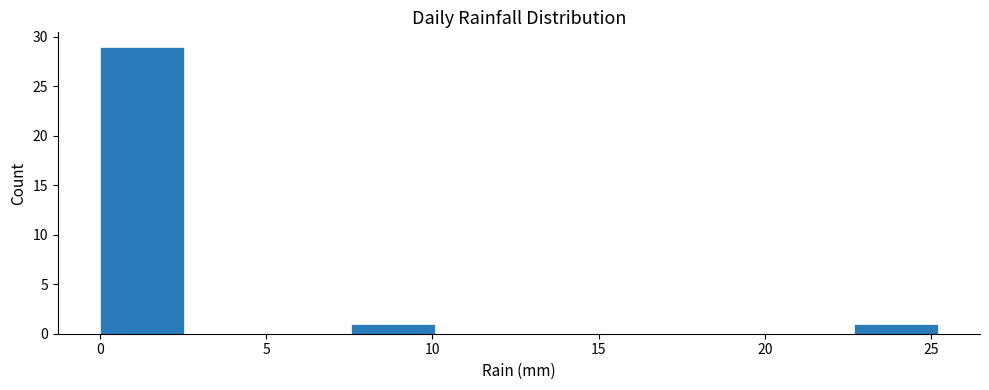

Reading left to right, list every bar in this chart as the range it spans on the x-axis followed by its height. Neither the bar edges nor the heights are printed on the chart, so give them approximately, as read against the axes.

0.0 to 2.5: 29
2.5 to 5.0: 0
5.0 to 7.5: 0
7.5 to 10.0: 1
10.0 to 12.5: 0
12.5 to 15.0: 0
15.0 to 17.5: 0
17.5 to 20.0: 0
20.0 to 22.5: 0
22.5 to 25.0: 1